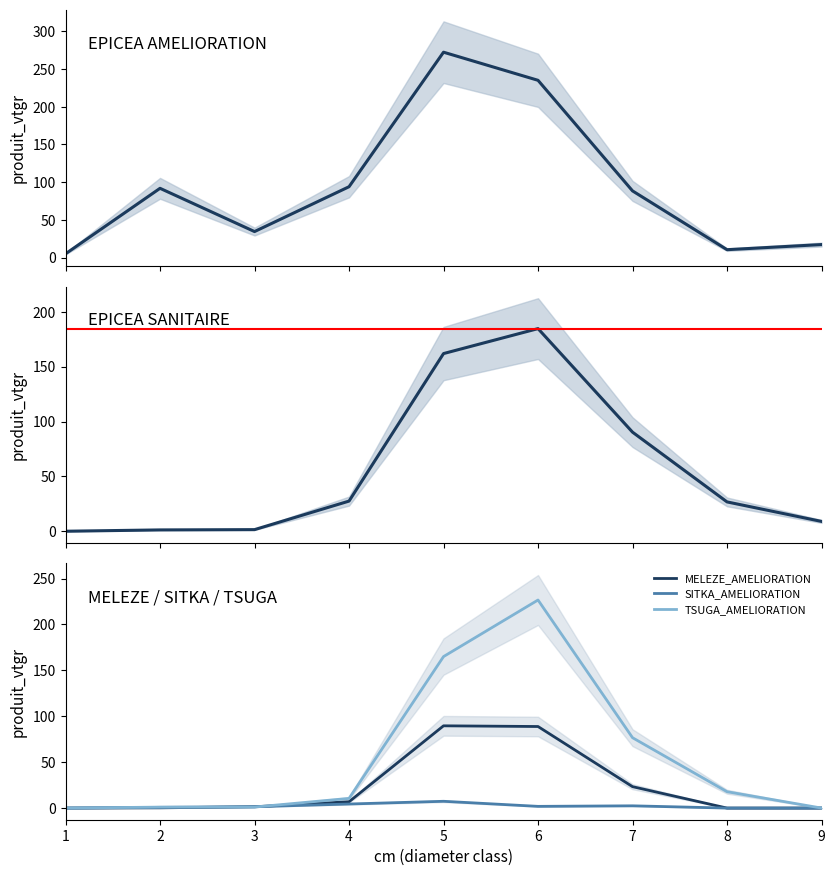

What is the difference between the maximum and minimum values in the EPICEA_SANITAIRE series?

184.7